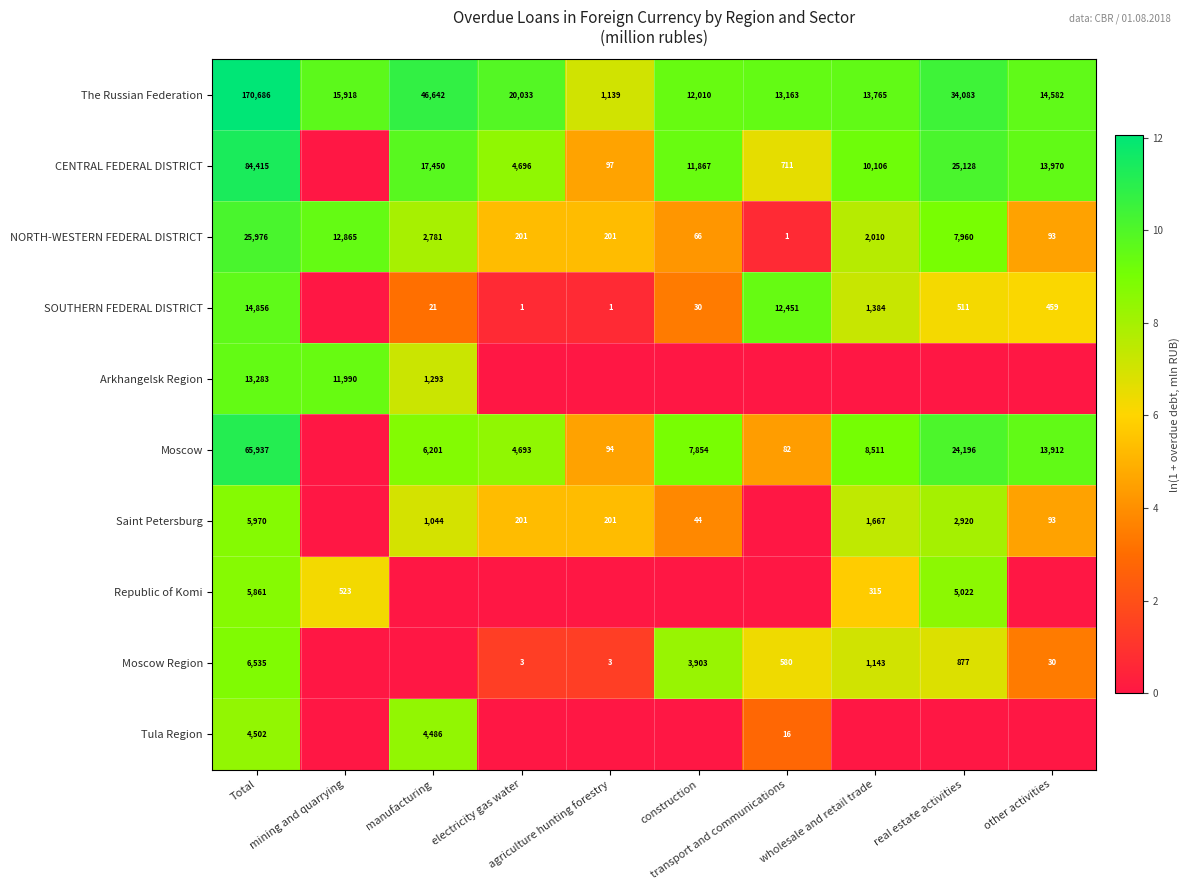

What is the difference between the maximum and minimum values in the The Russian Federation series?

169547